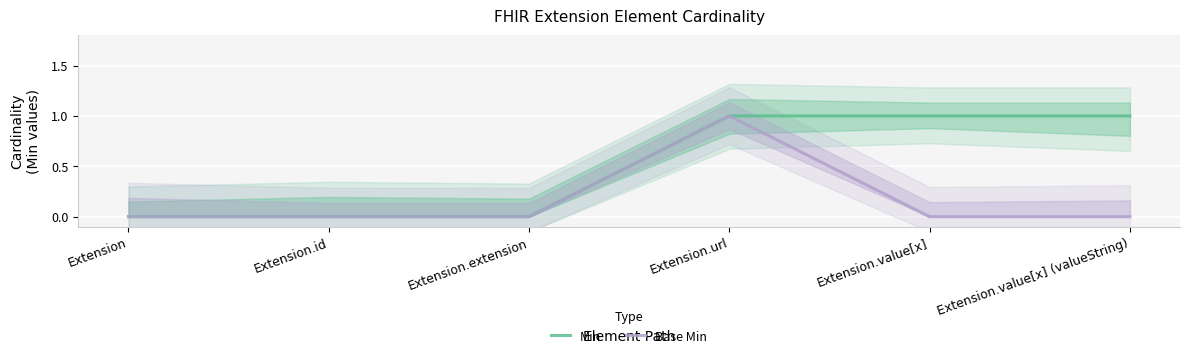

Which series changed the most between Extension and Extension.extension?

Min